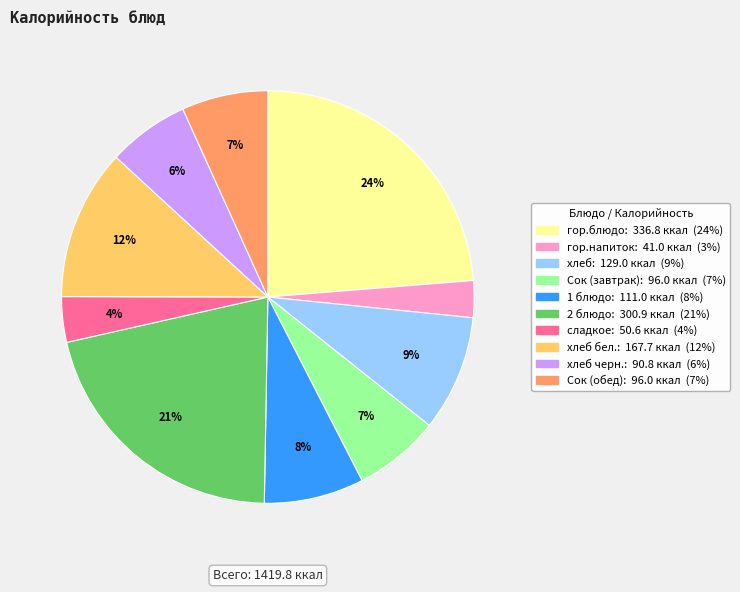

Is there any slice that represents more than half of the pie?

No